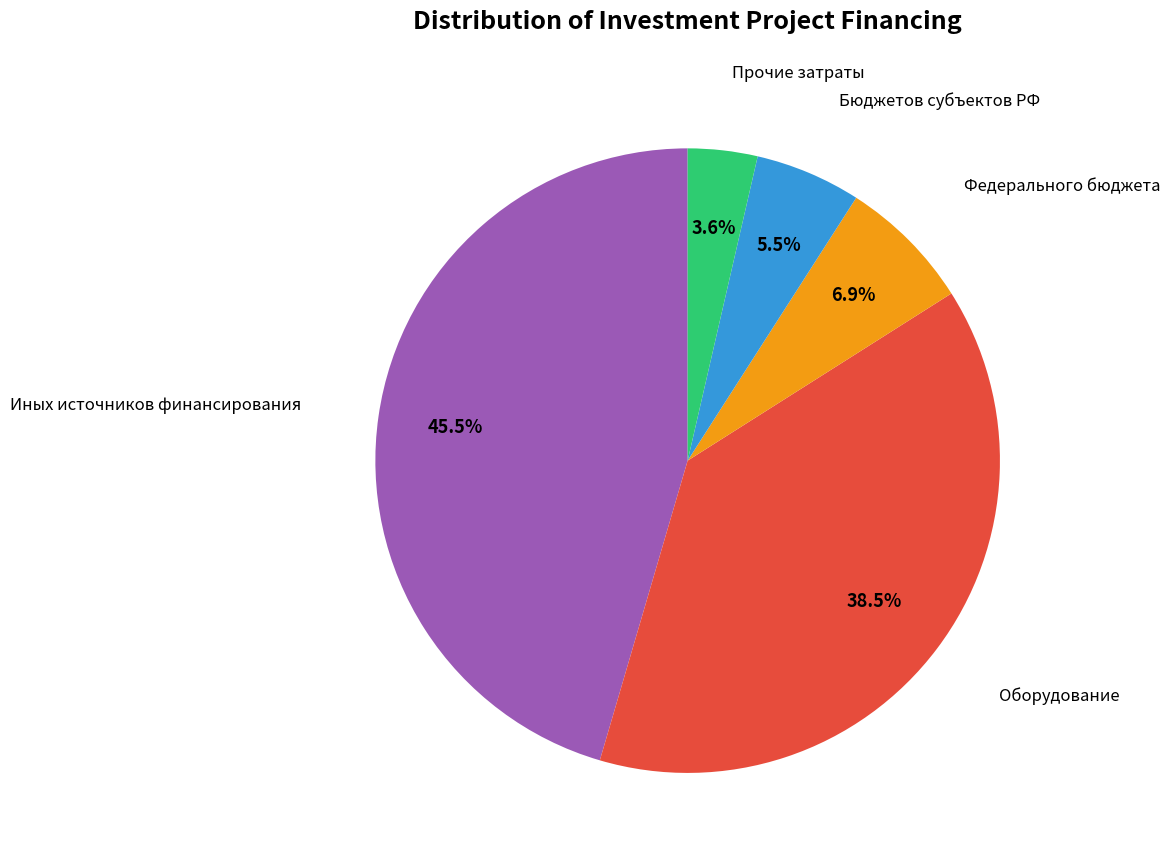

Is there a majority slice in this chart?

No